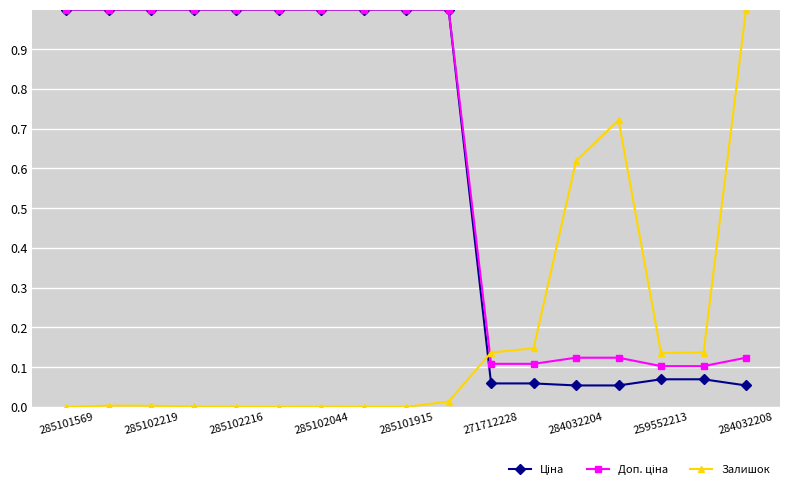

What is the greatest value displayed?

1.0